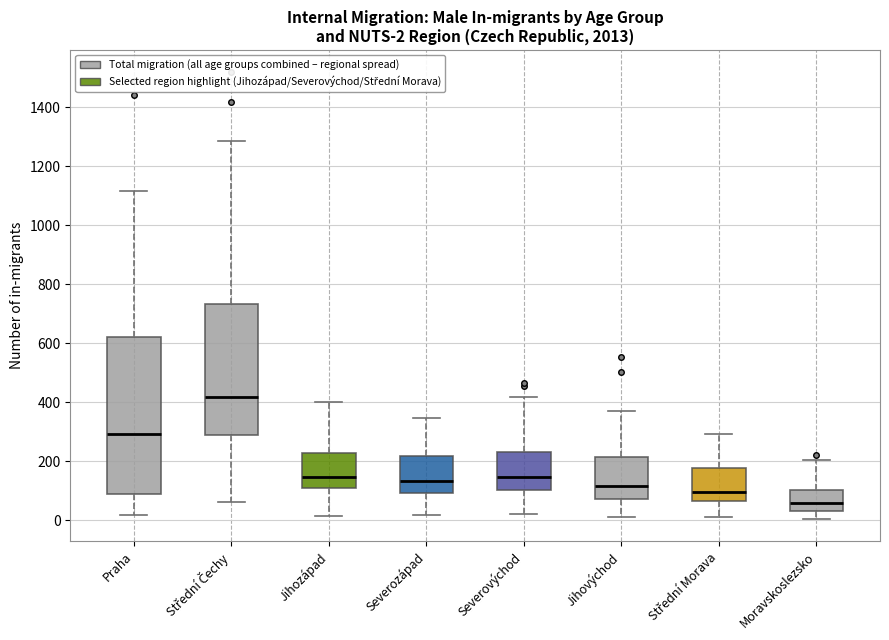

Which box is the tallest, from its lower edge to its upper edge?

Praha